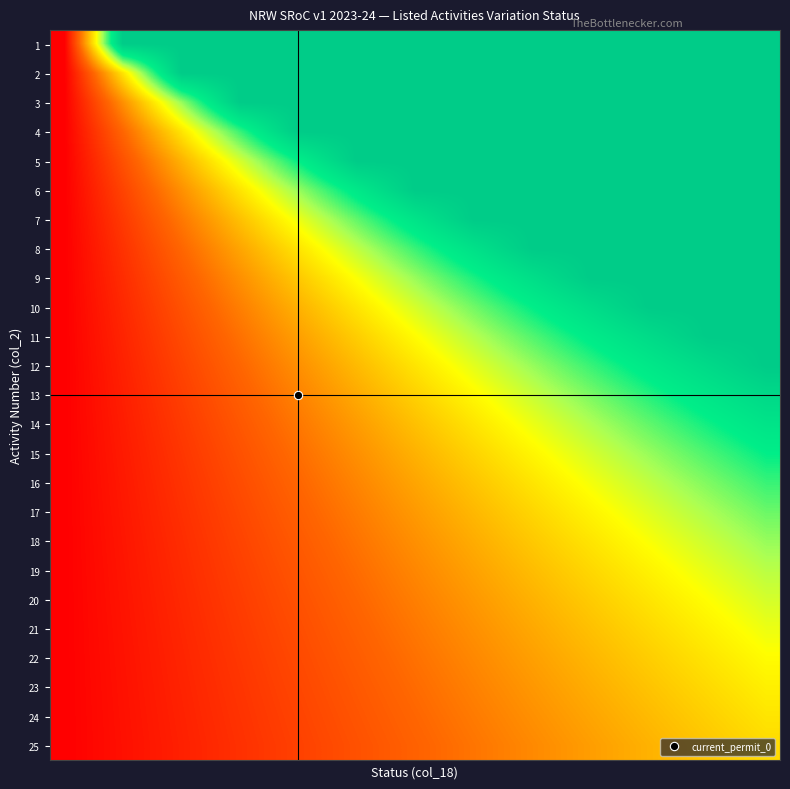

At how many categories does at least one series exceed 0?

24